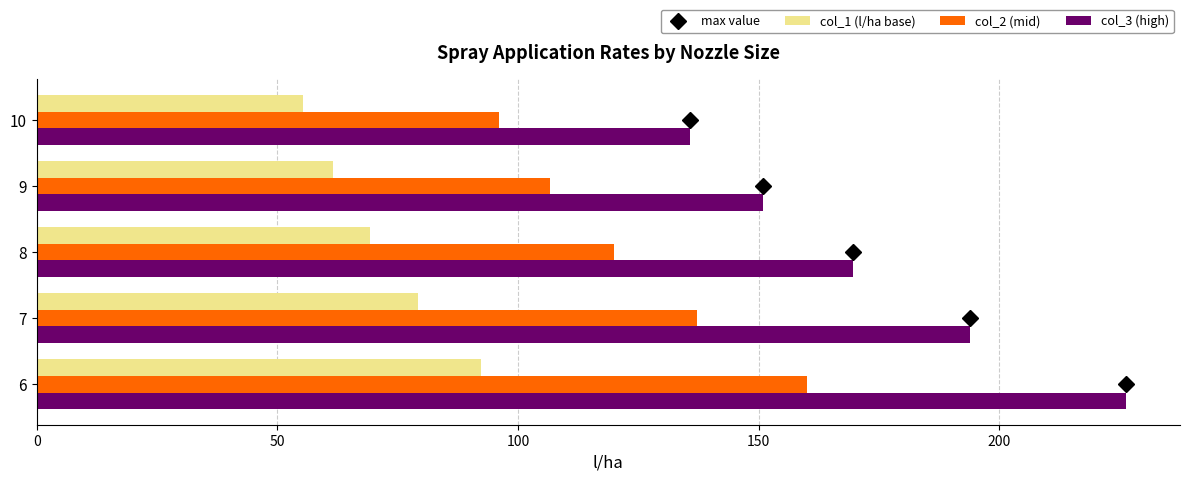

What is the sum of all col_2 (mid) values?

619.8